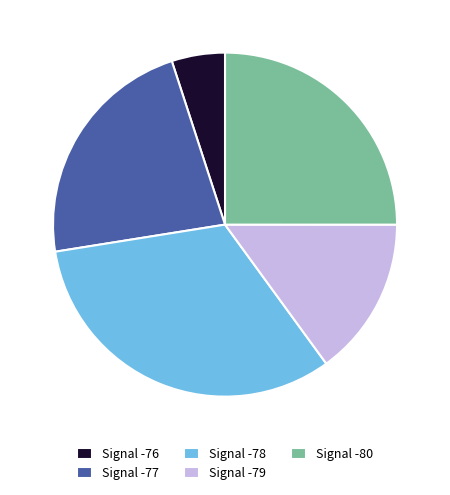

True or false: Signal -79 accounts for 15% of the total.

True